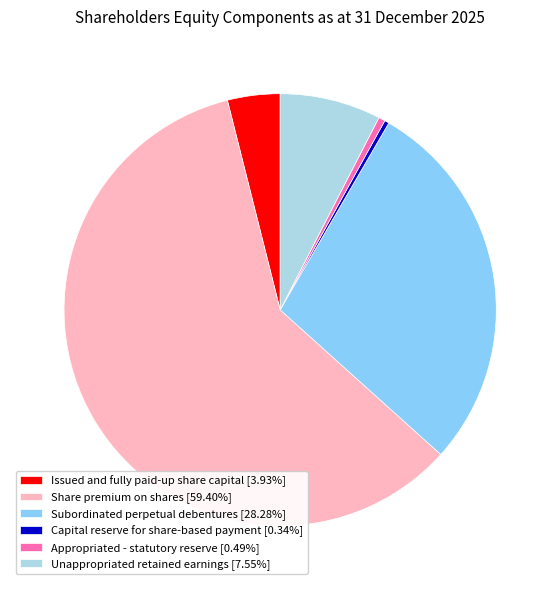

Does Unappropriated retained earnings account for over 50% of the chart?

No